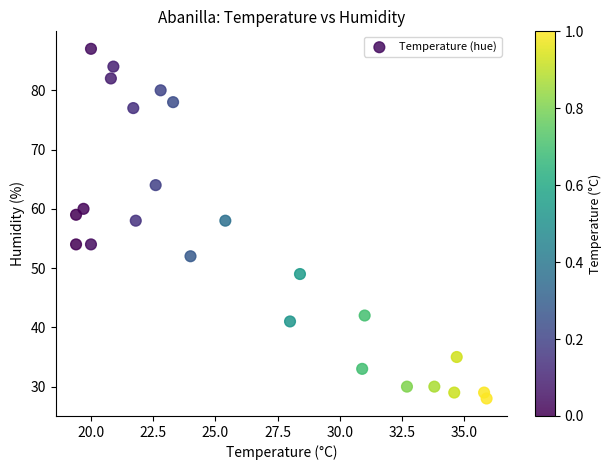

What is the range of Y values (max minus min)?

59